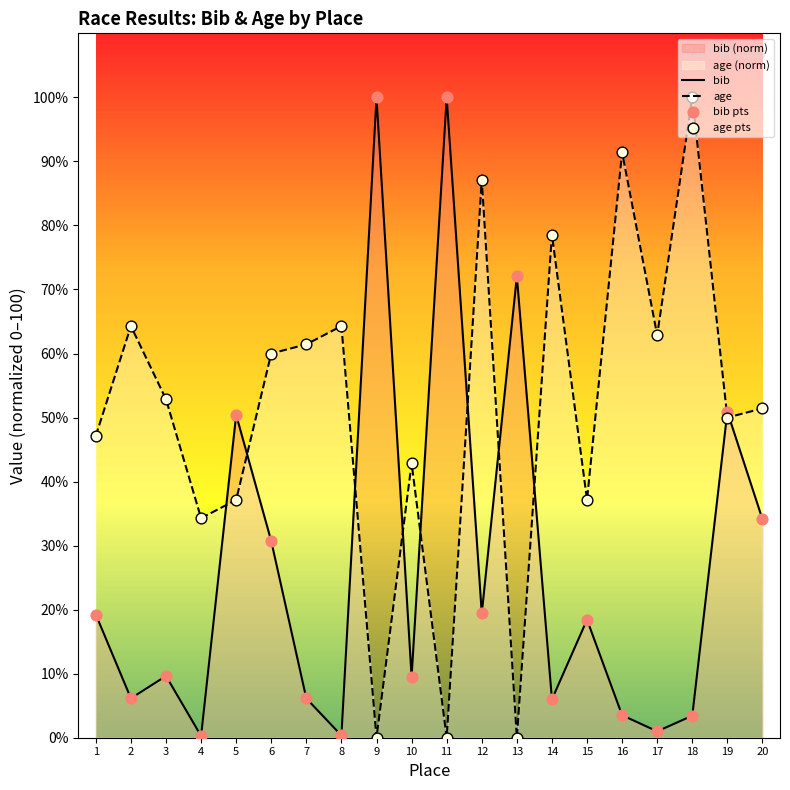

What is the total value across all series at 7?

67.6